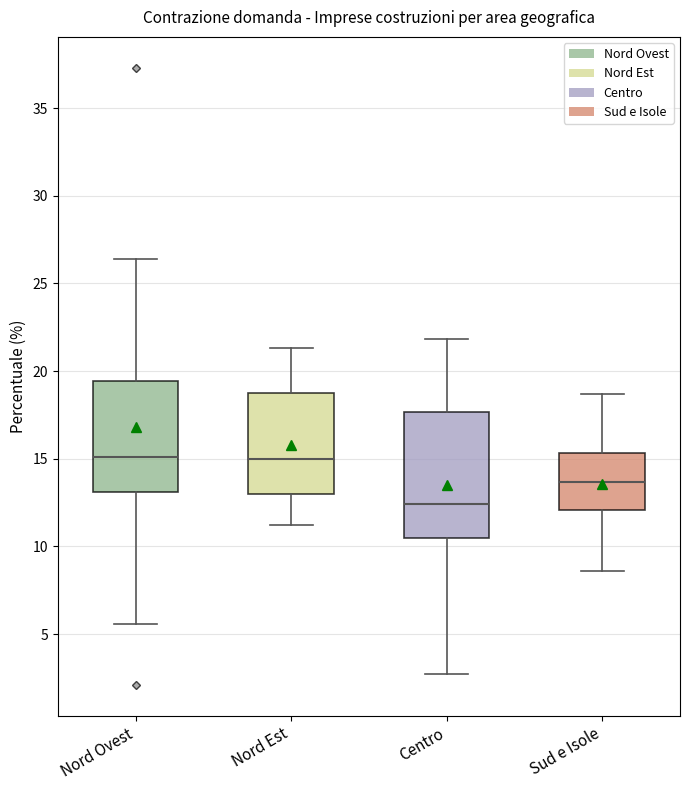

Which box's median line is the lowest?

Centro